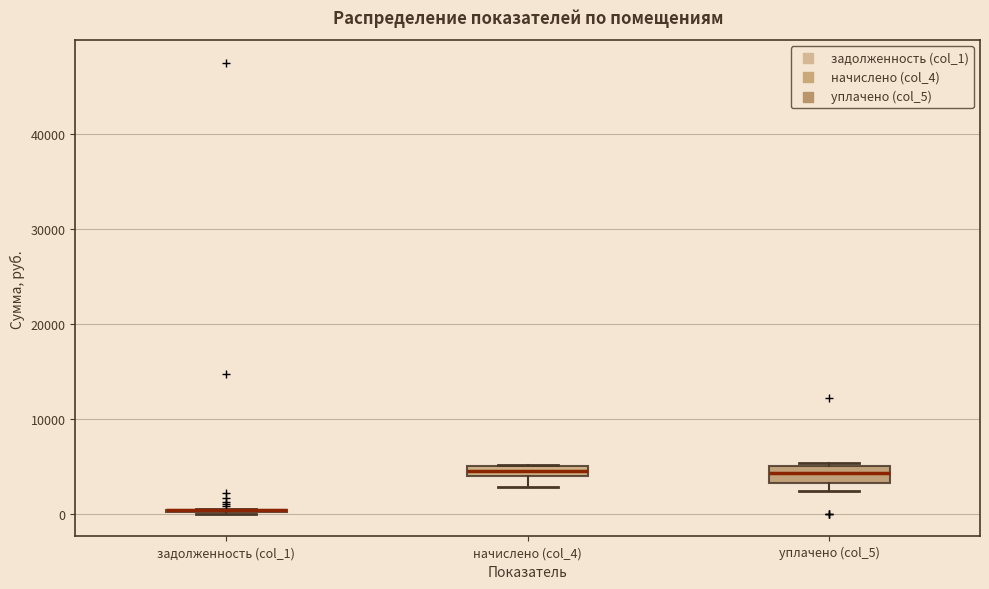

Where is the upper edge of the box for начислено (col_4) on the y-axis? The values are not printed on the chart, so give them approximately, as read against the axis.

5000